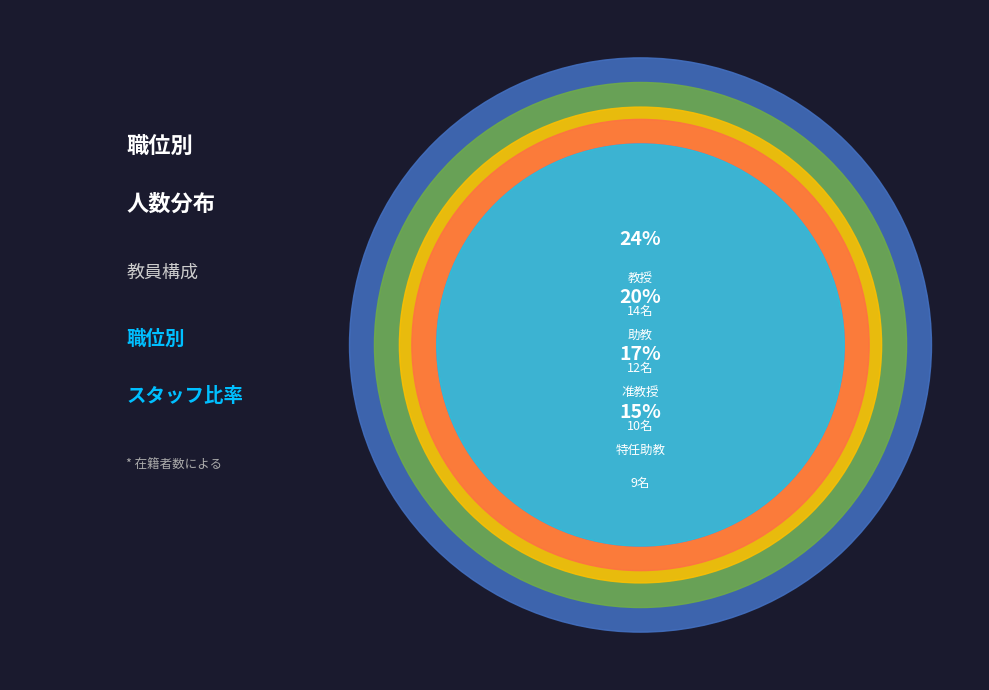

What is the total percentage of 助教 and 准教授?

37.3%